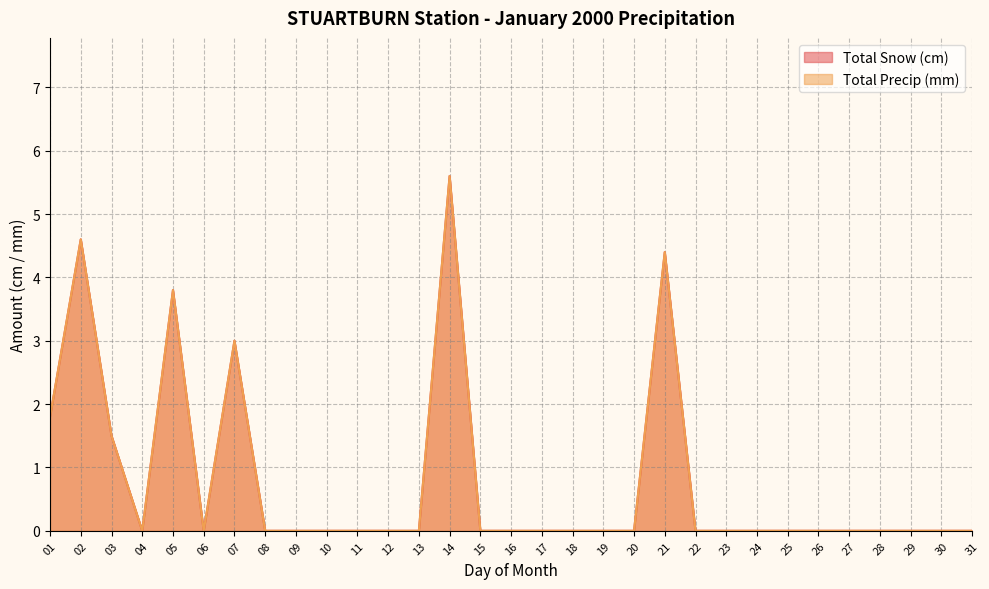

Between 21 and 27, which series saw the biggest shift?

Total Snow (cm)